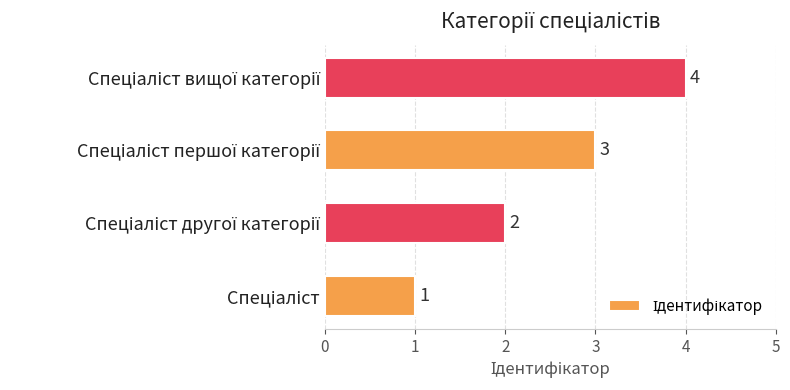

How many categories are shown in the chart?

4